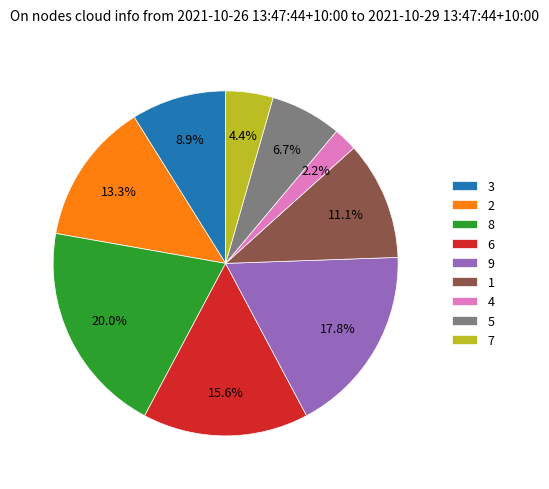

How many segments does this pie chart have?

9